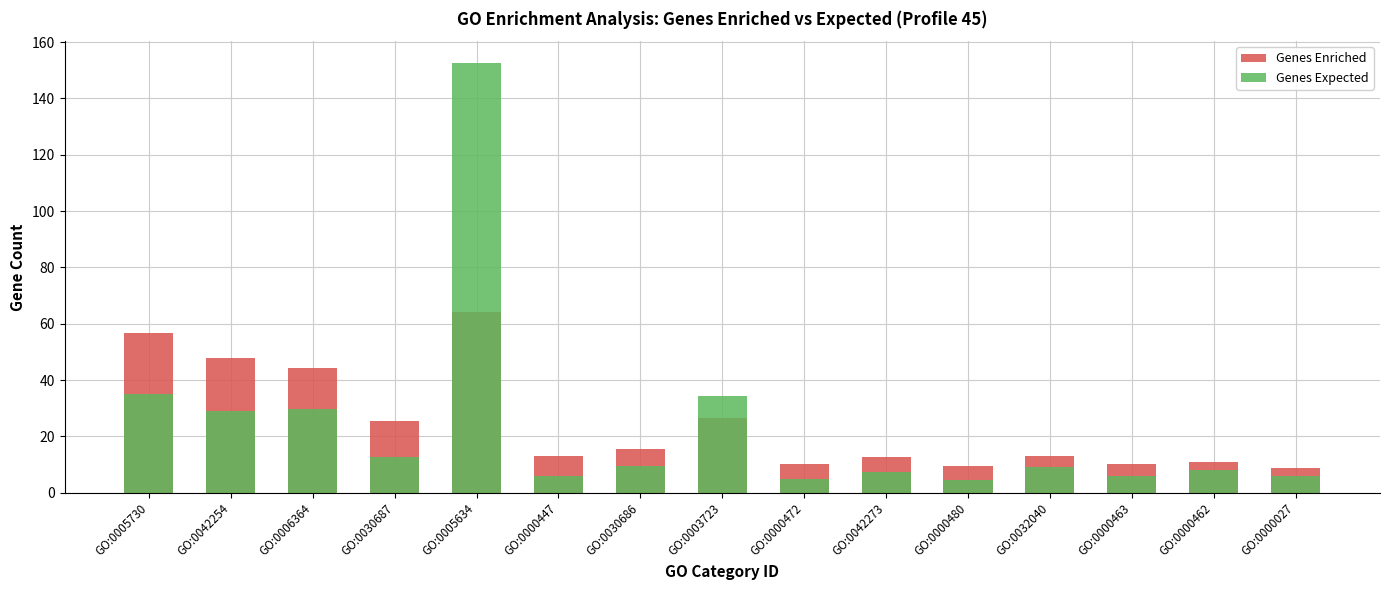

Is it true that Genes Expected equals 52.2 at GO:0003723?

False